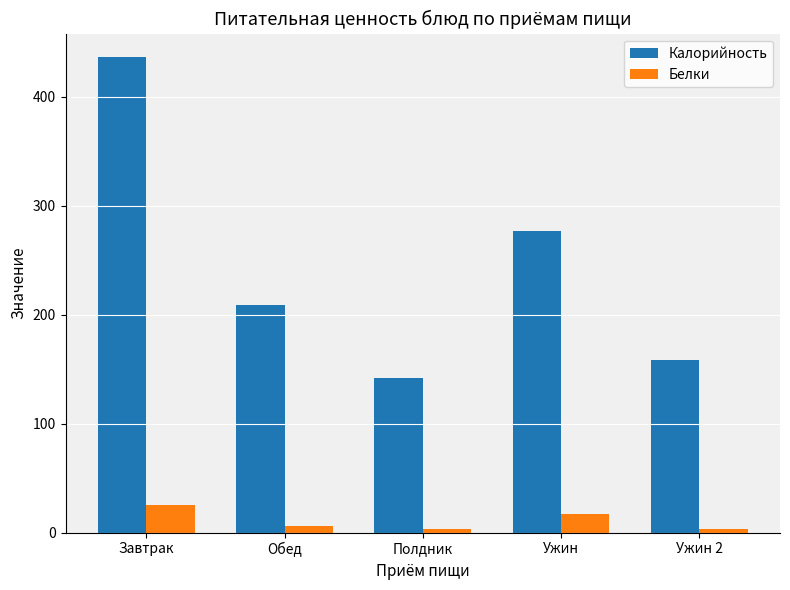

Where is Калорийность nearest to the value 289?

Ужин